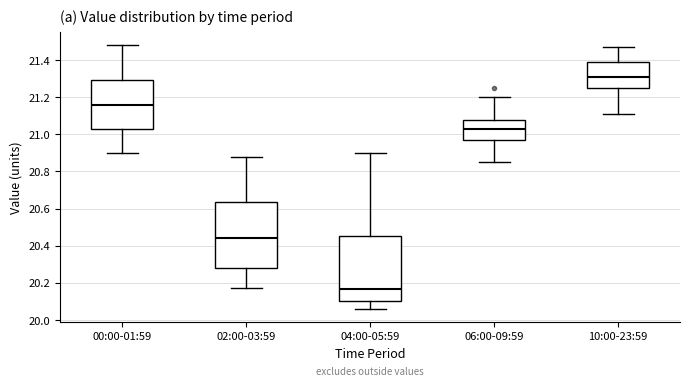

Which box has the lowest median line?

04:00-05:59